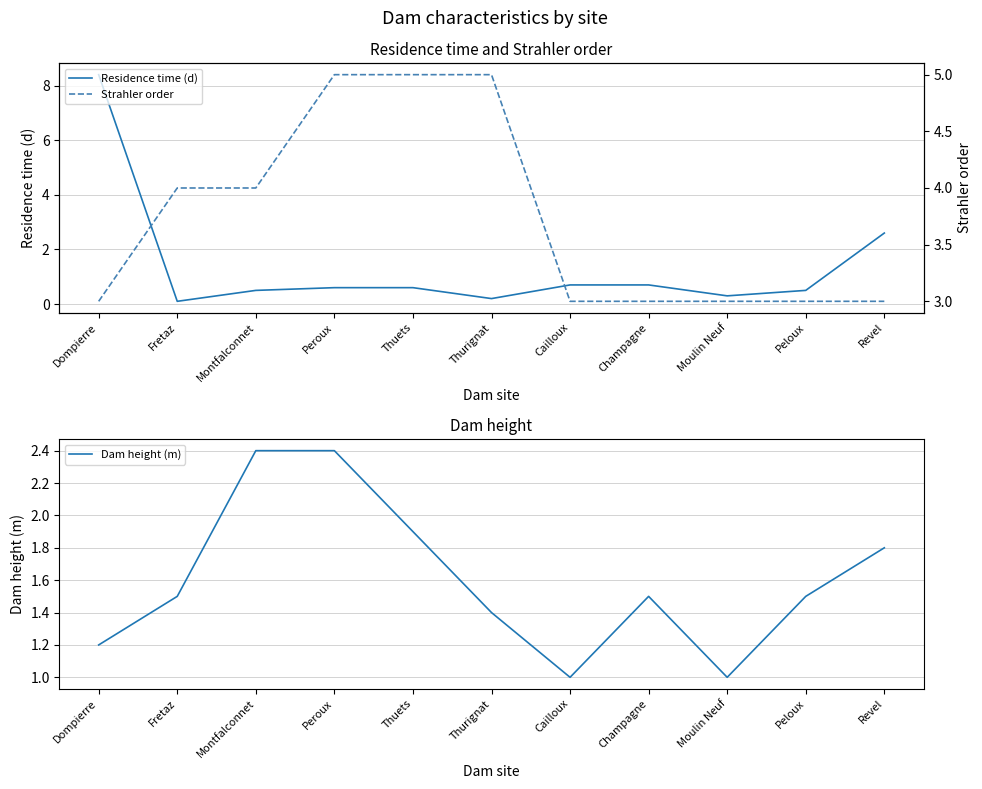

What is the label of the 1st point from the right?

Revel